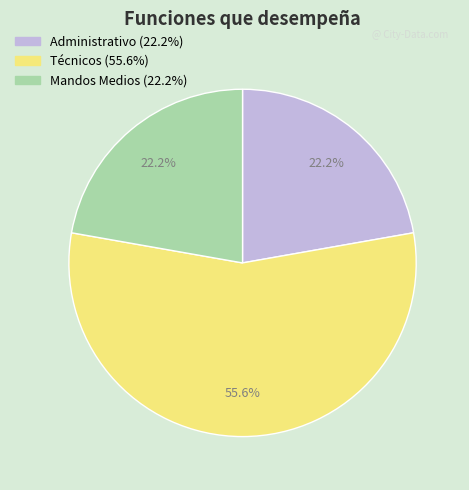

To the nearest percent, what is the difference between the largest and smallest slice percentages?

33%